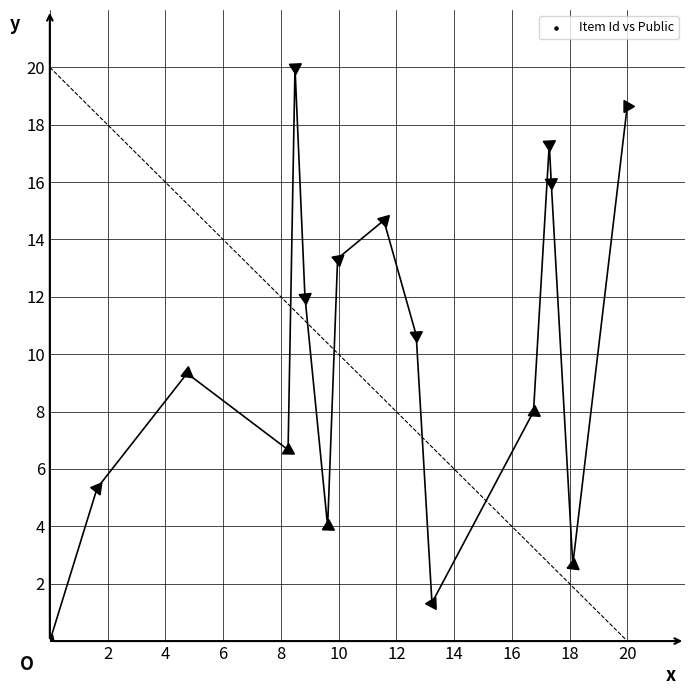

What is the range of X values (max minus min)?

20.0